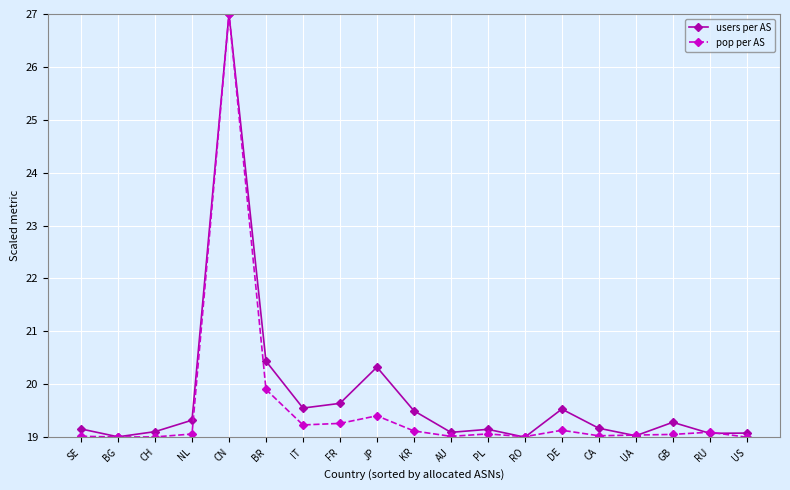

The value of pop per AS at KR is 31.4. True or false?

False